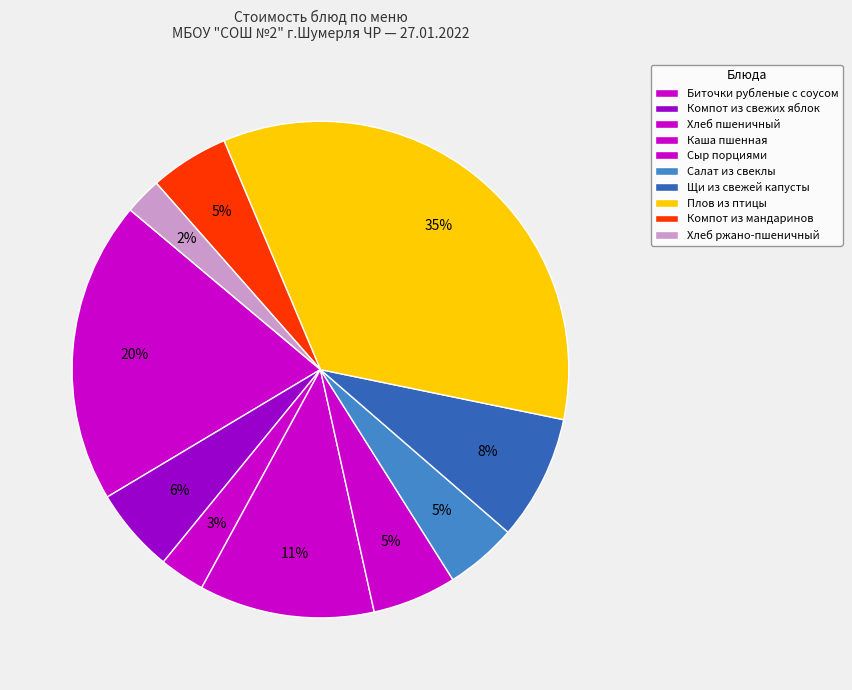

Is there a majority slice in this chart?

No